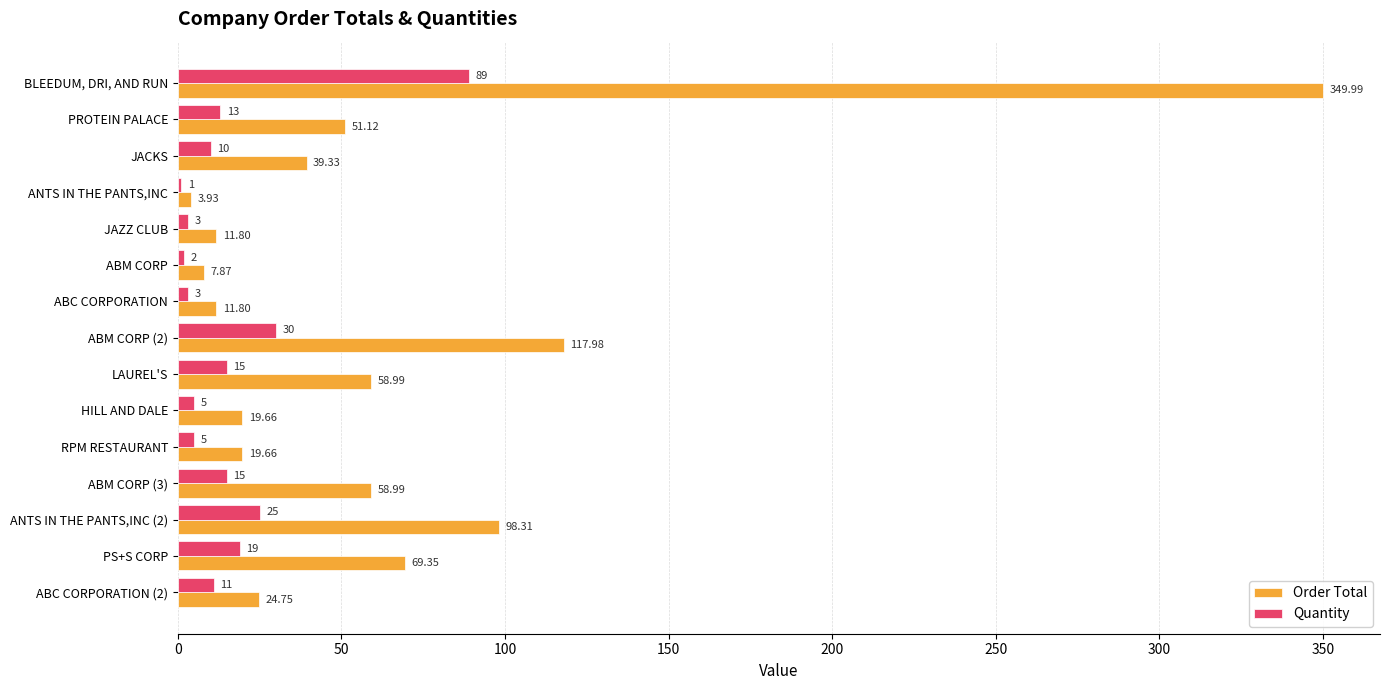

Between RPM RESTAURANT and ANTS IN THE PANTS,INC (2), which series saw the biggest shift?

Order Total